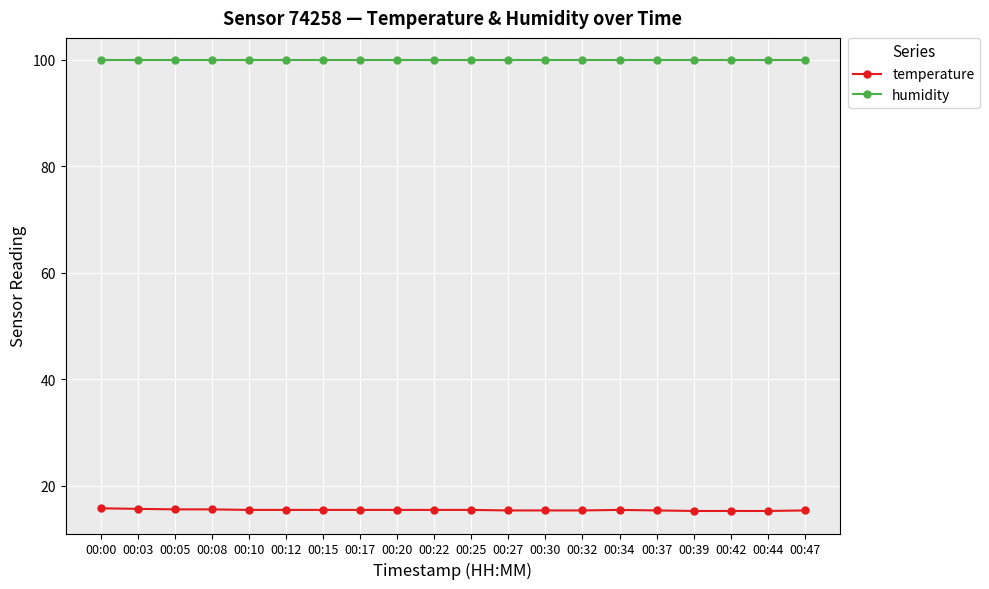

True or false: humidity and temperature cross at least once.

False